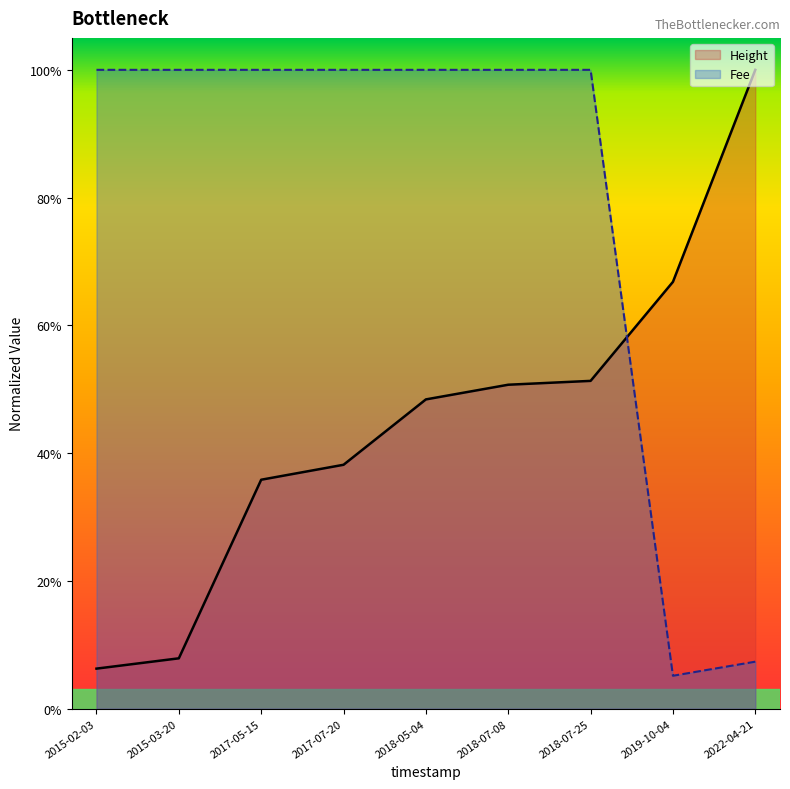

Which label corresponds to the smallest value in the chart?

2019-10-04